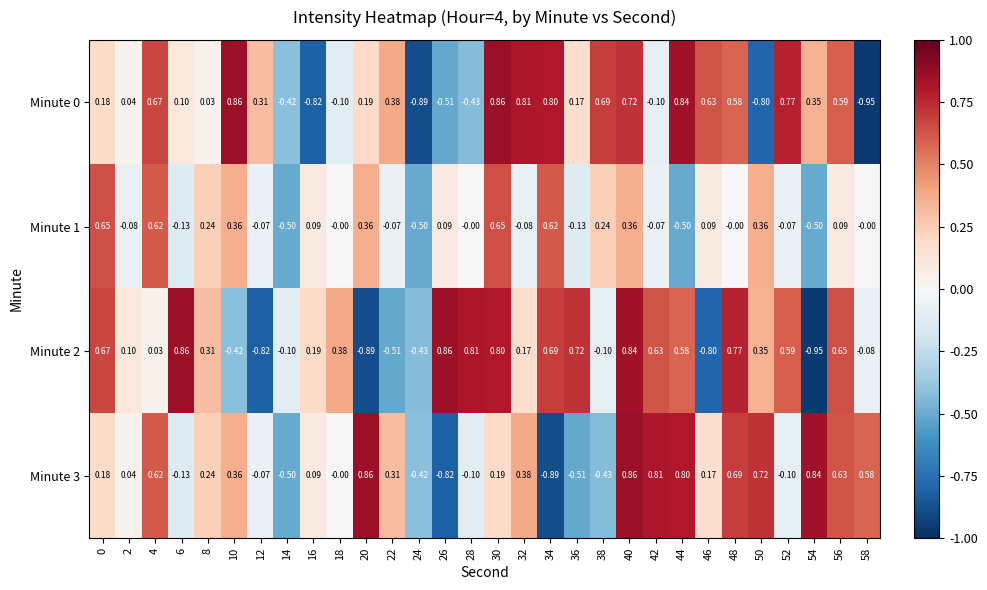

Is the value of Minute 1 at 4 greater than the value of Minute 2 at 54?

Yes